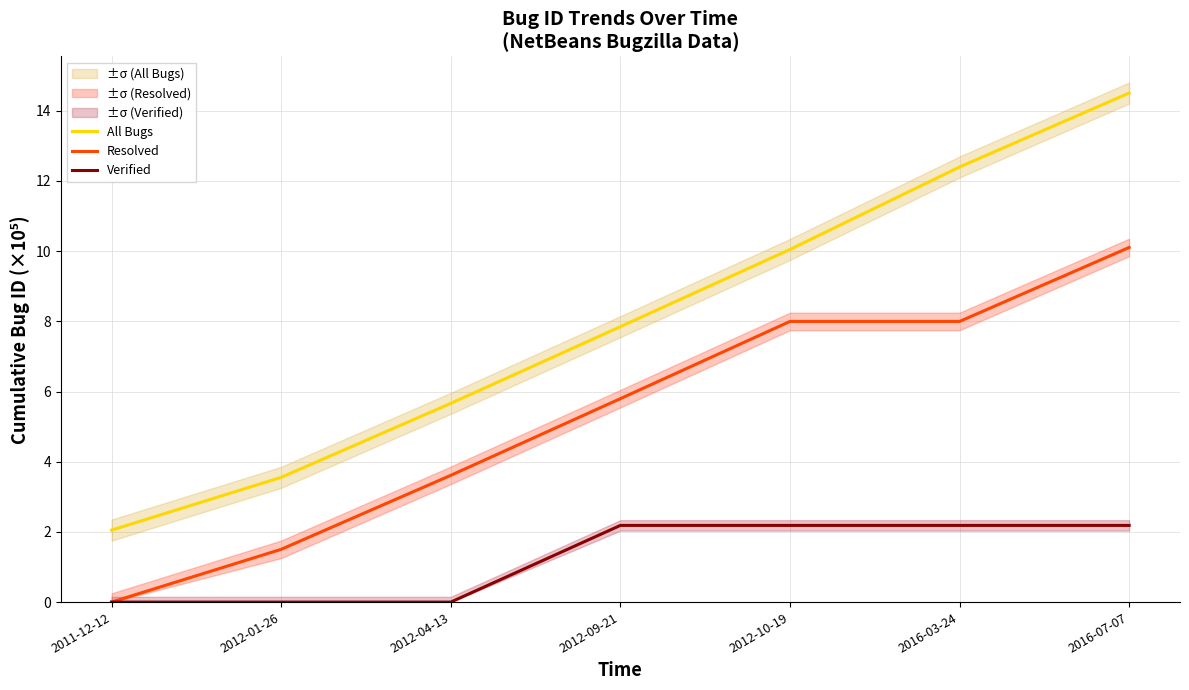

What are all the series names shown in the legend?

All Bugs, Resolved, Verified